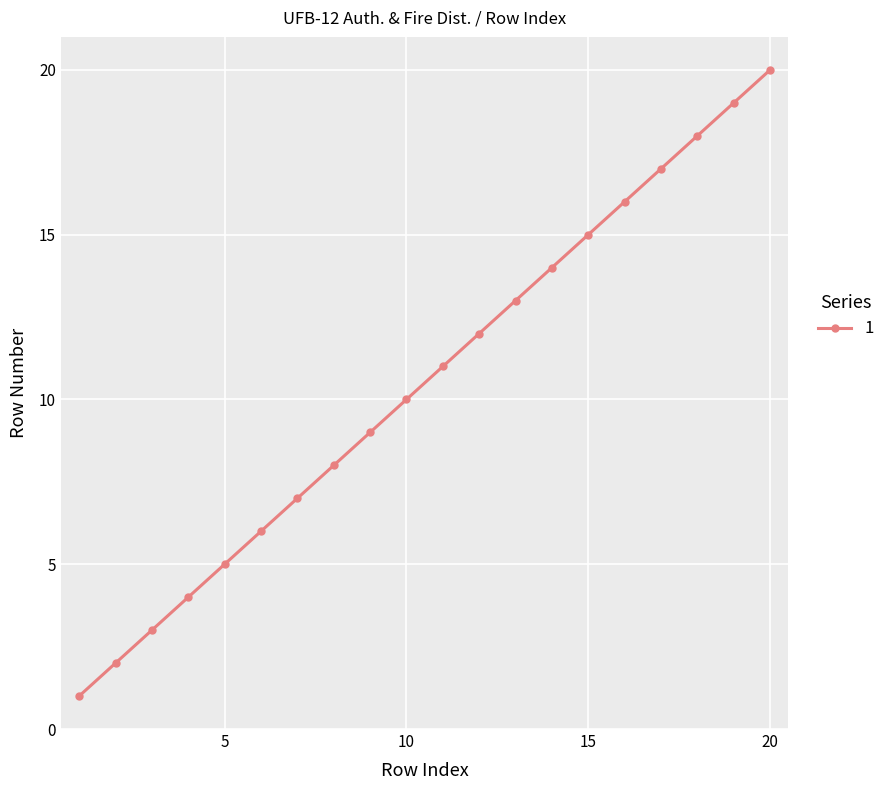

How many lines are shown in the chart?

1